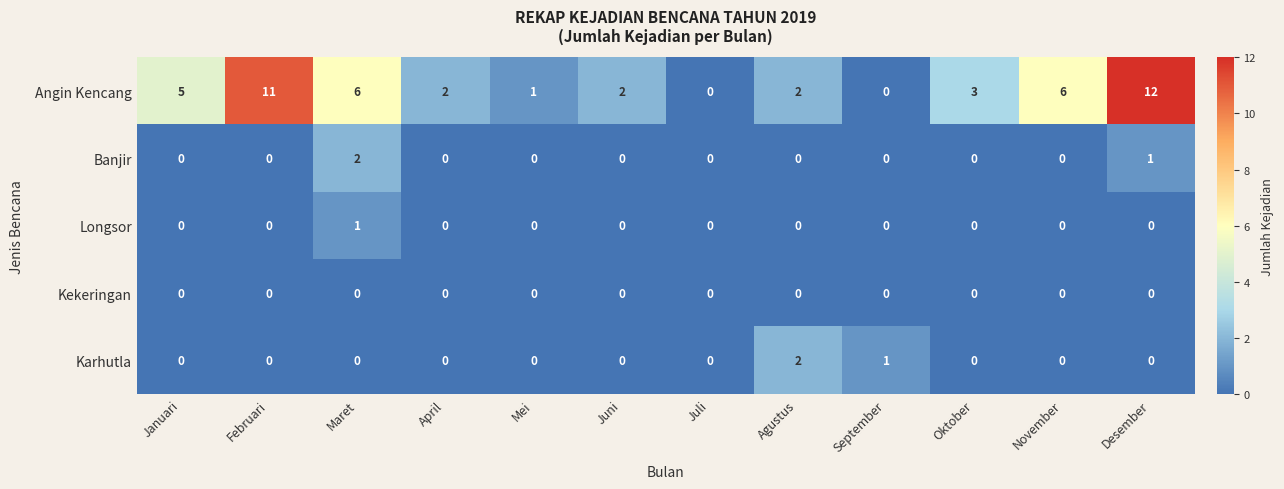

What is the sum of all Karhutla values?

3